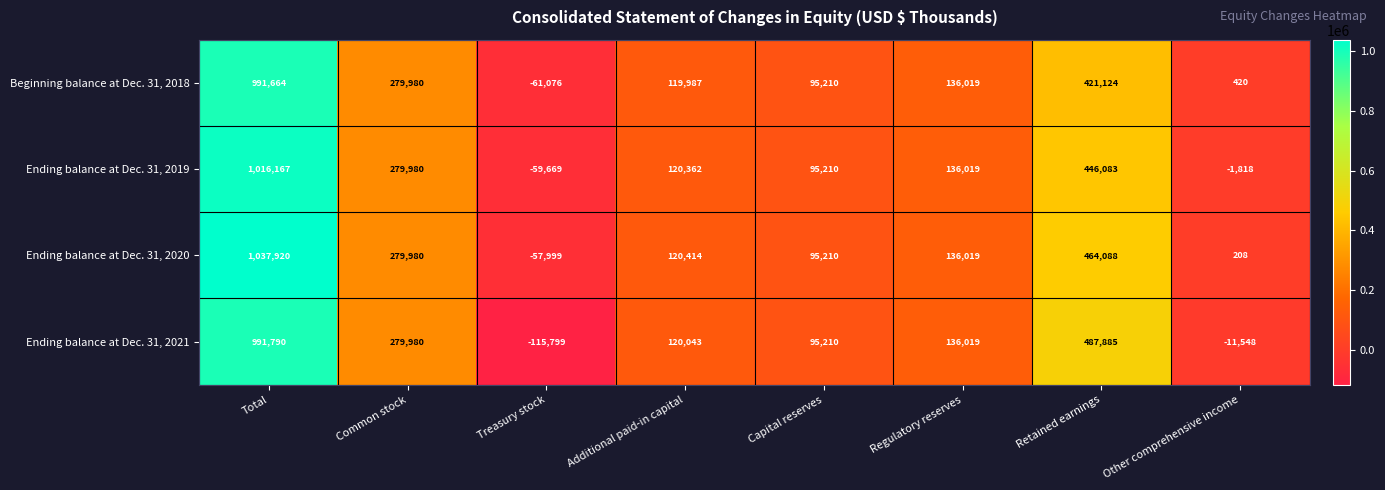

Which series has the largest total across all categories?

Ending balance at Dec. 31, 2020